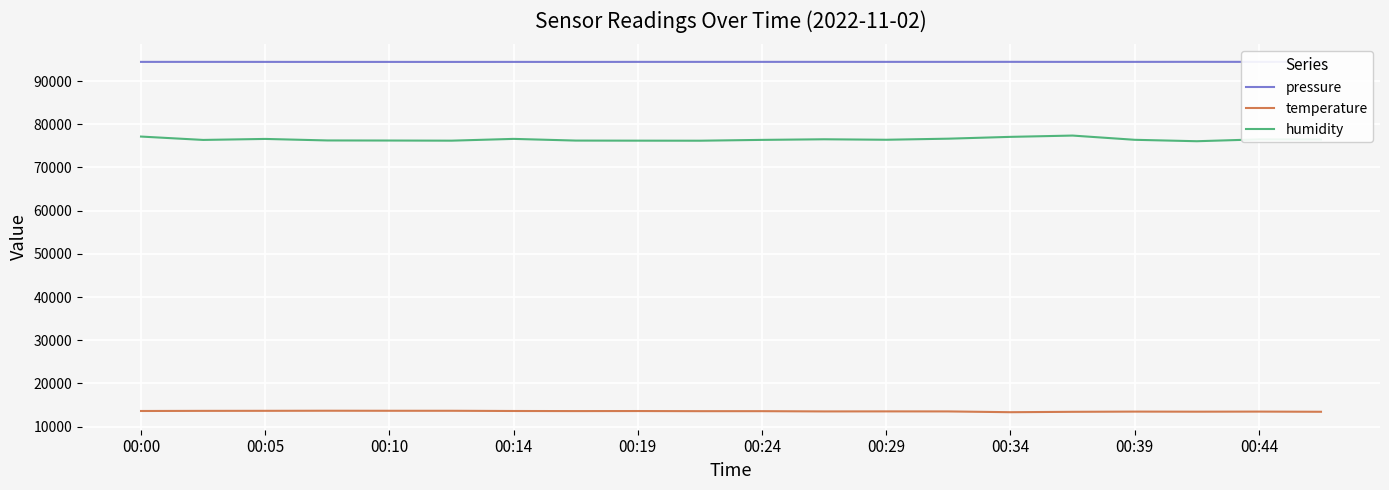

True or false: humidity and temperature intersect in this chart.

False